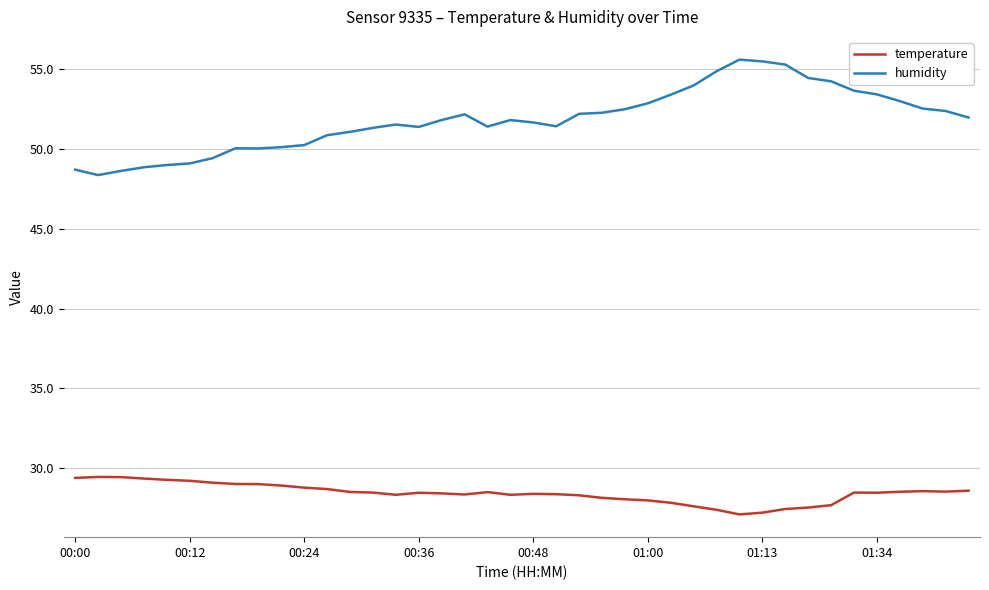

Which series has the largest range (max minus min)?

humidity